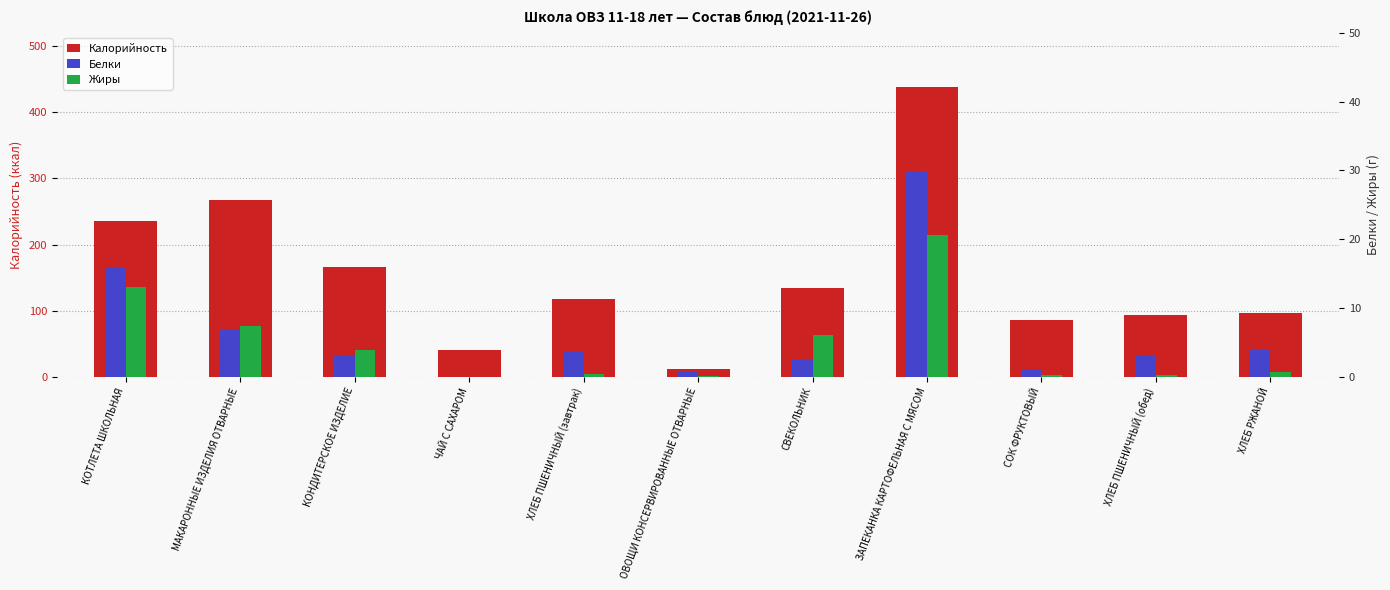

Which series has the widest spread of values?

Калорийность